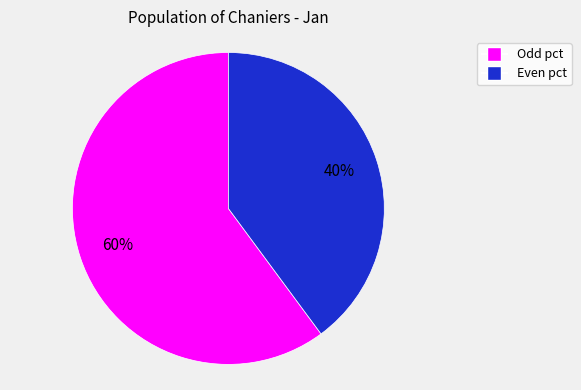

Does any single category account for the majority?

Yes